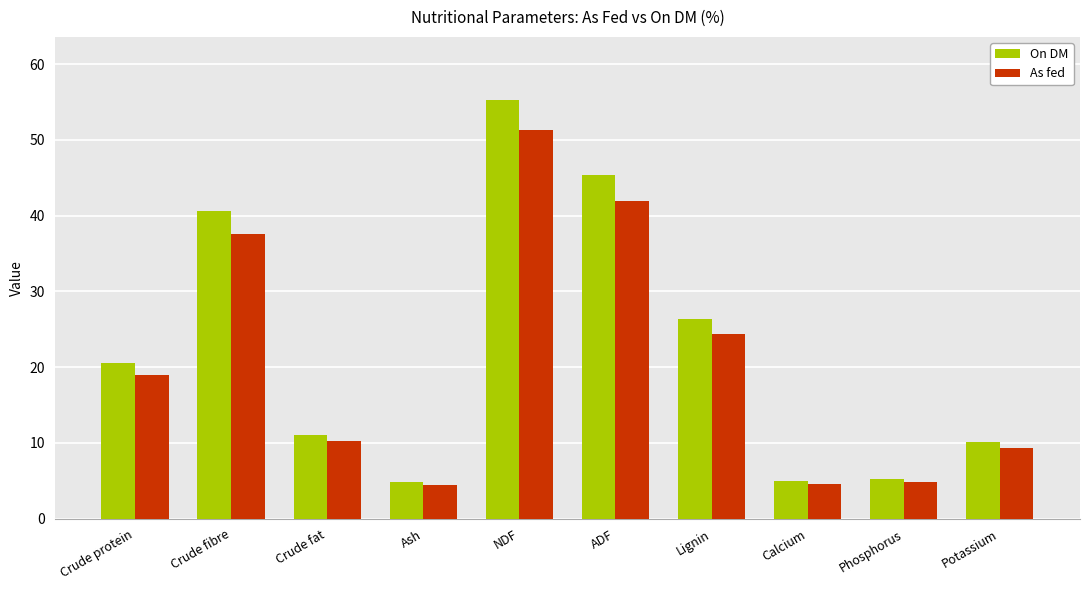

Which category has the highest value in the As fed series?

NDF